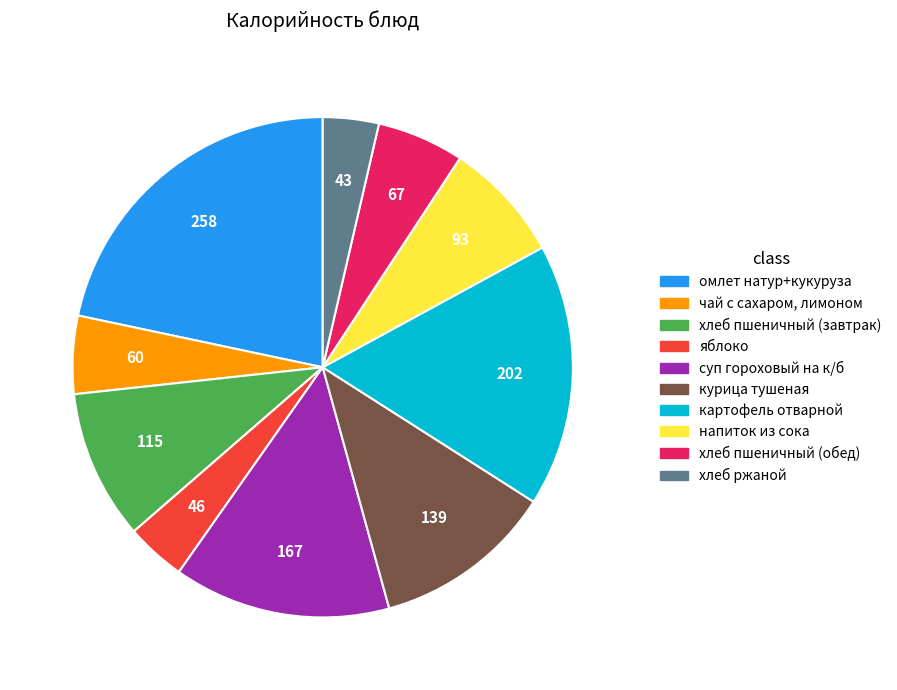

The картофель отварной slice represents 17% of the pie. True or false?

True